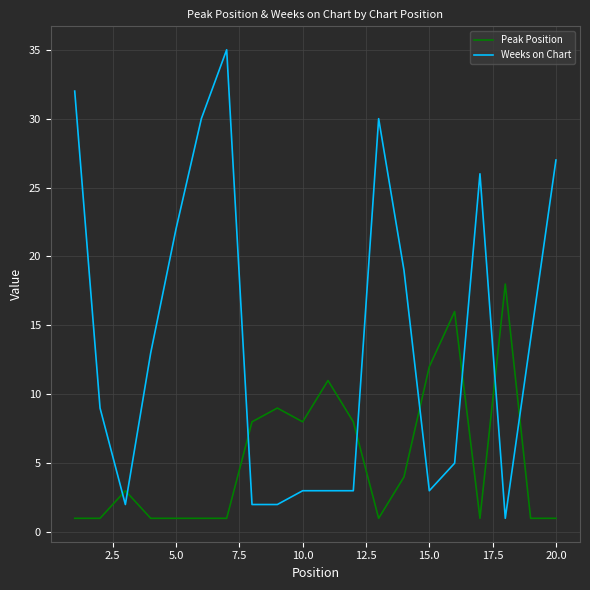

What is the difference between the maximum and minimum values in the Peak Position series?

17